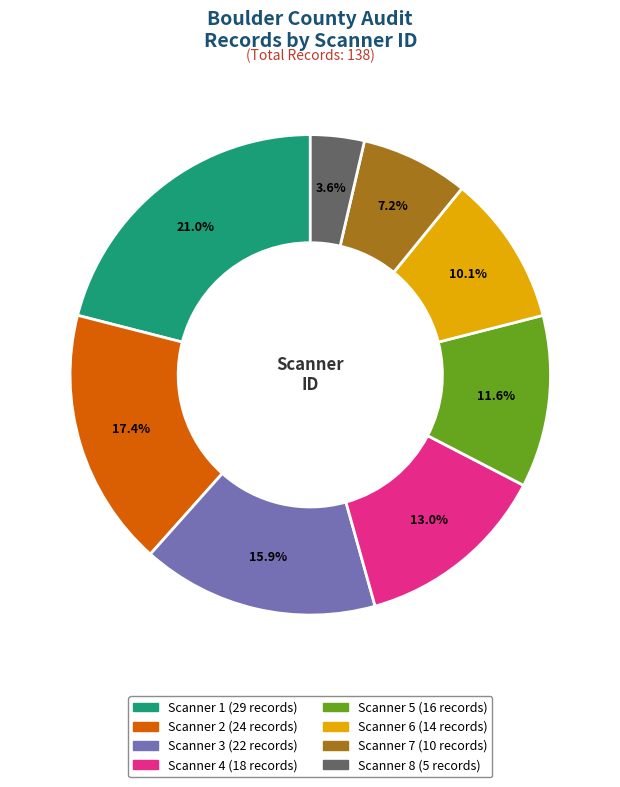

How many segments does this pie chart have?

8